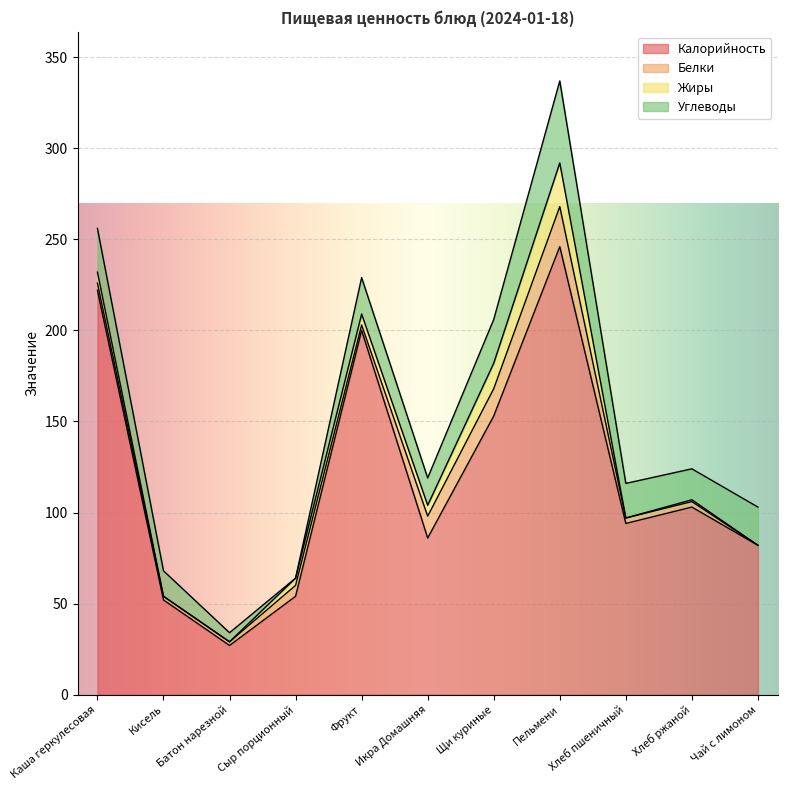

Reading right to left, what are all the values shown in this chart?

Калорийность: 82	103	94	246	153	86	200	54	27	52	222
Белки: 0	3	3	22	15	12	3	6	2	2	4
Жиры: 0	1	0	24	14	6	6	4	0	0	6
Углеводы: 21	17	19	45	24	15	20	0	5	14	24